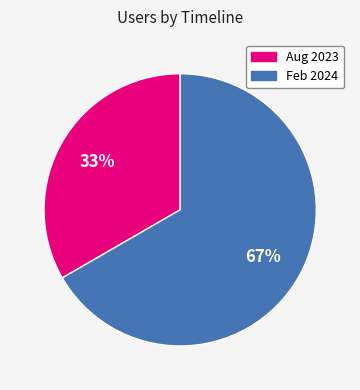

To the nearest percent, what is the average slice percentage?

50%